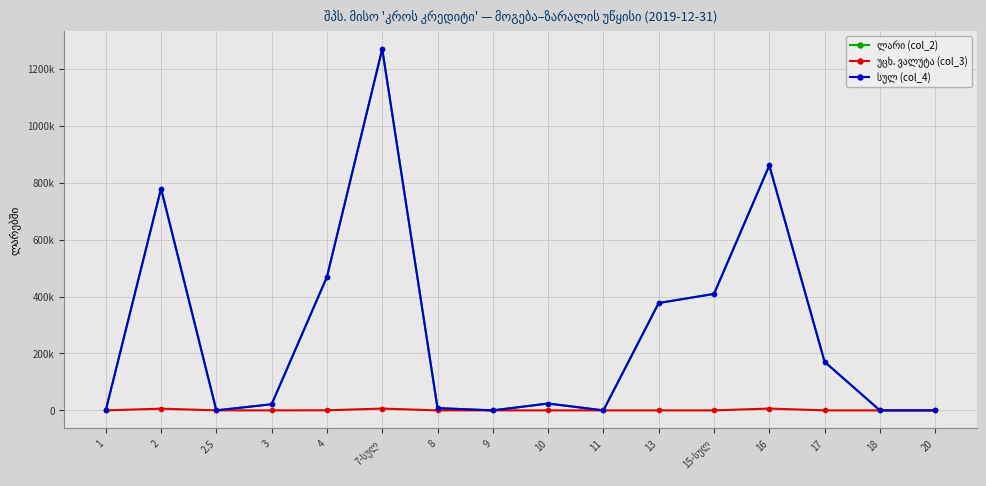

What is the average value of the სულ (col_4) series?

274287.4